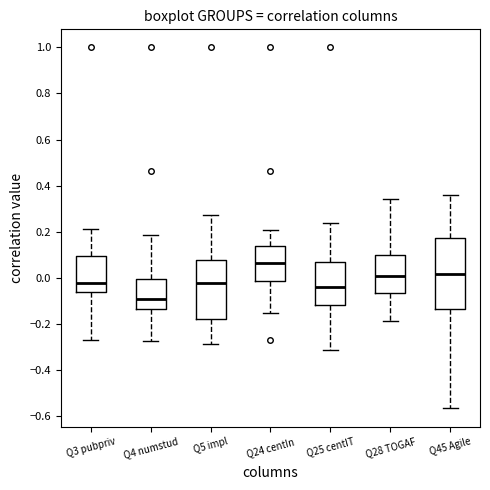

Where does the lower whisker of the box for Q5 impl end on the y-axis? The values are not printed on the chart, so give them approximately, as read against the axis.

-0.28